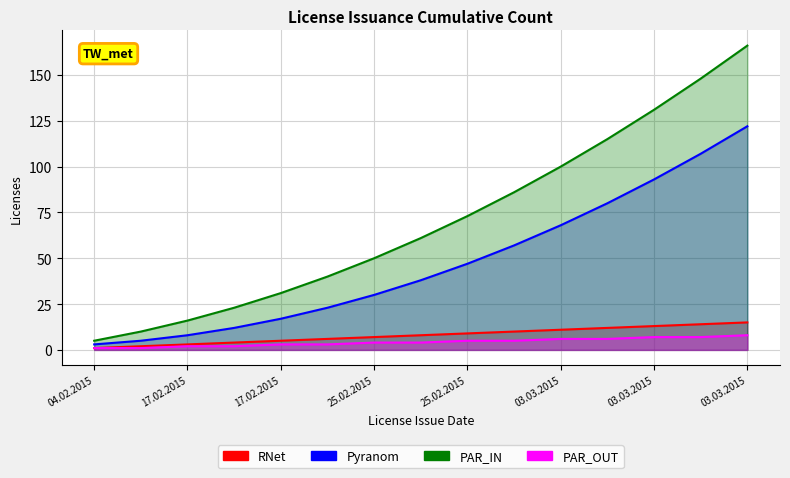

True or false: PAR_OUT and PAR_IN intersect in this chart.

False